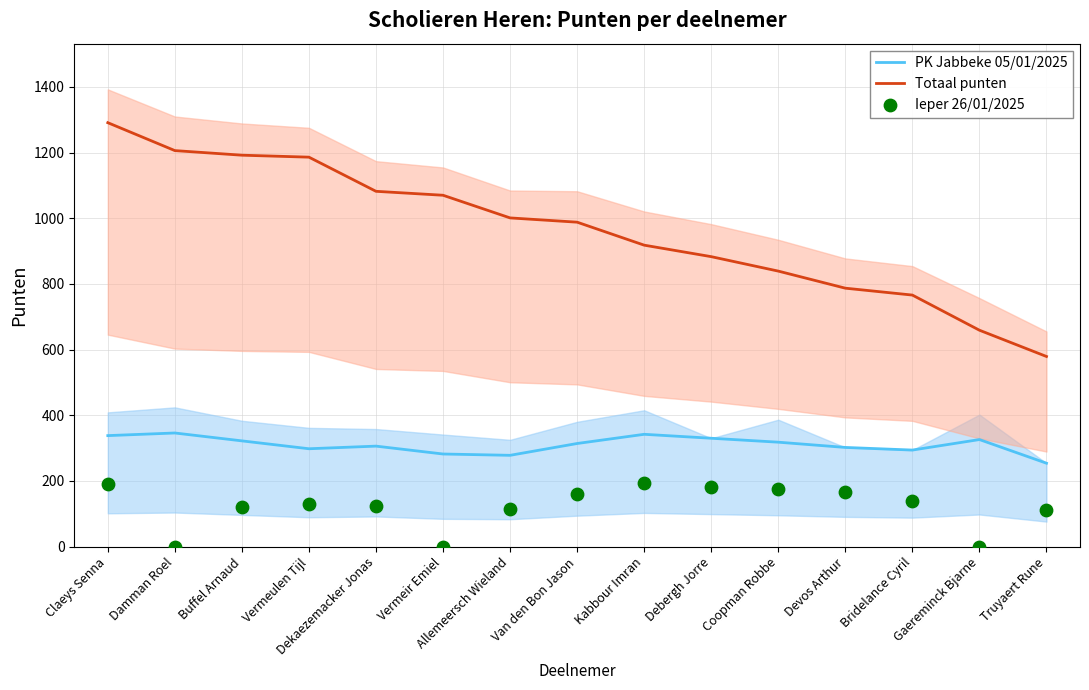

At how many categories does at least one series exceed 448?

15